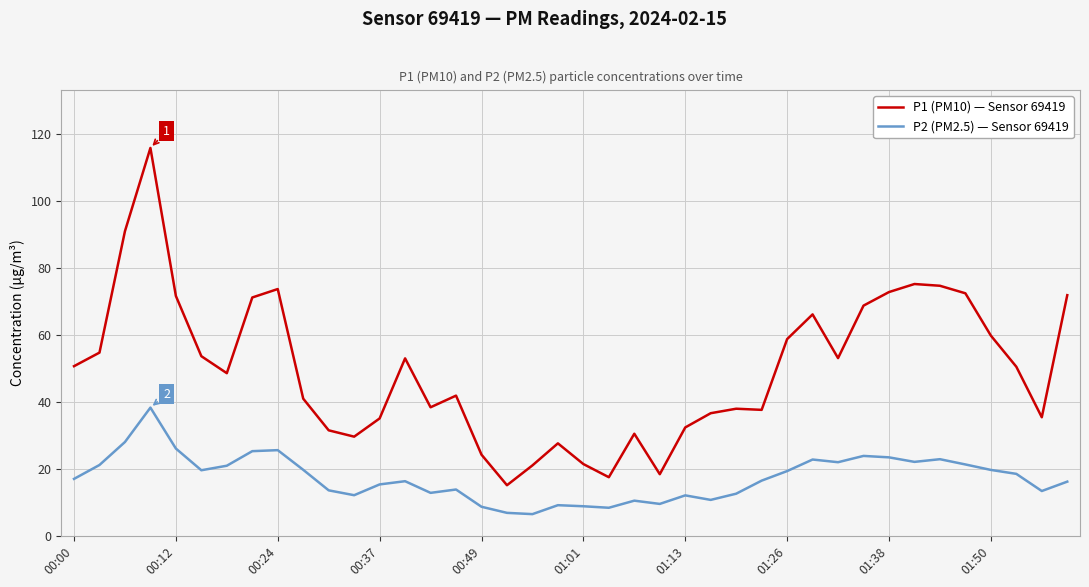

True or false: P2 (PM2.5) — Sensor 69419 has more than 0 interior local peaks.

True